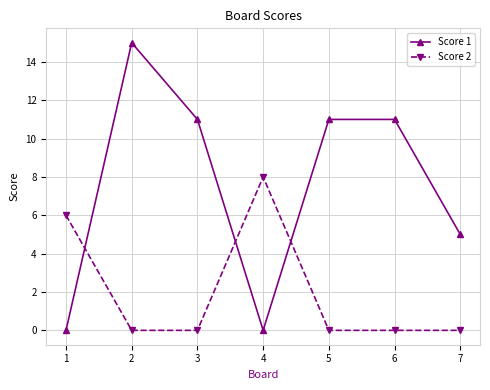

What is the sum of all Score 2 values?

14